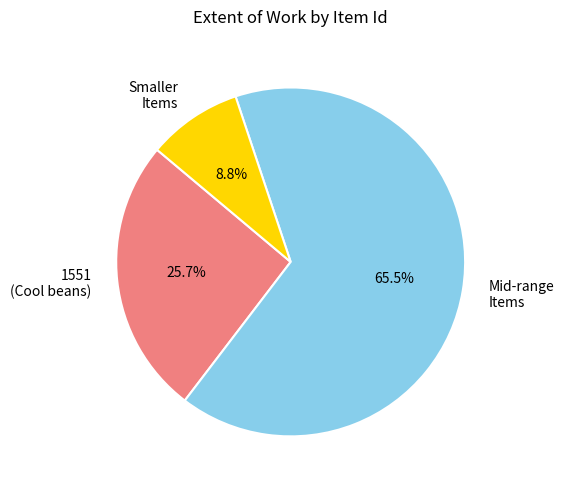

What percentage do Mid-range Items and Smaller Items together represent?

74.3%